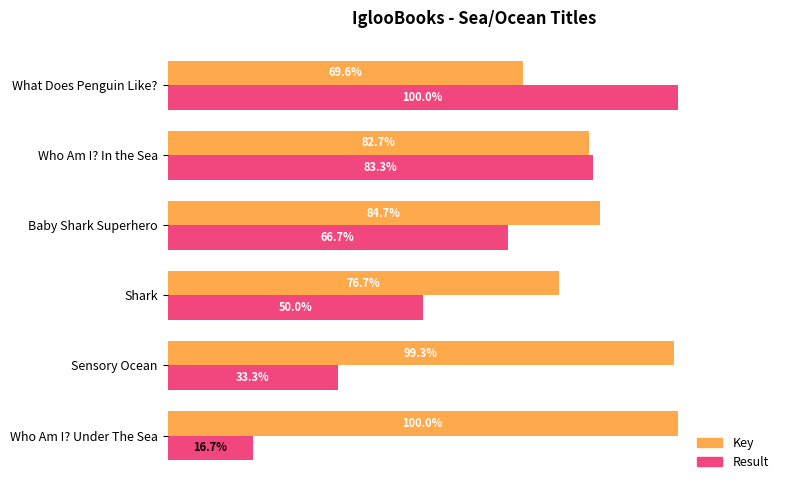

Which series changed the most between Sensory Ocean and Shark?

Key